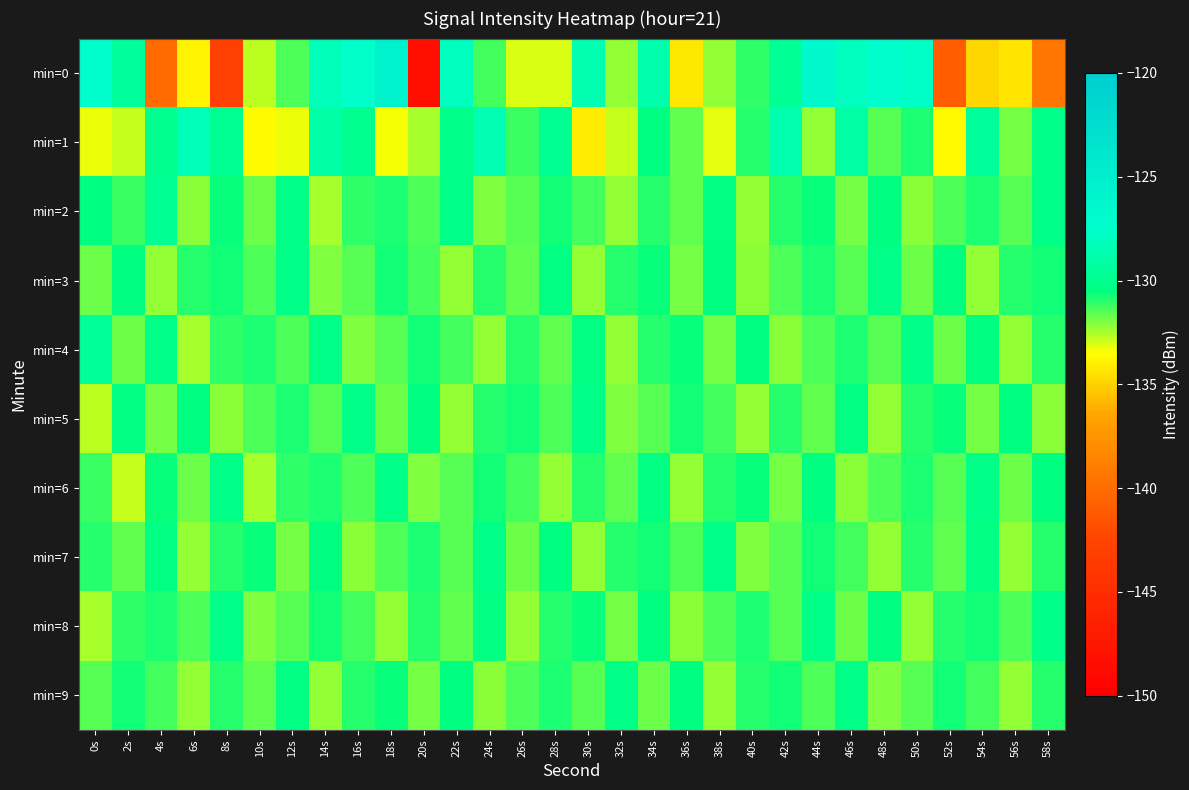

What is the minimum value shown in the chart?

-148.4